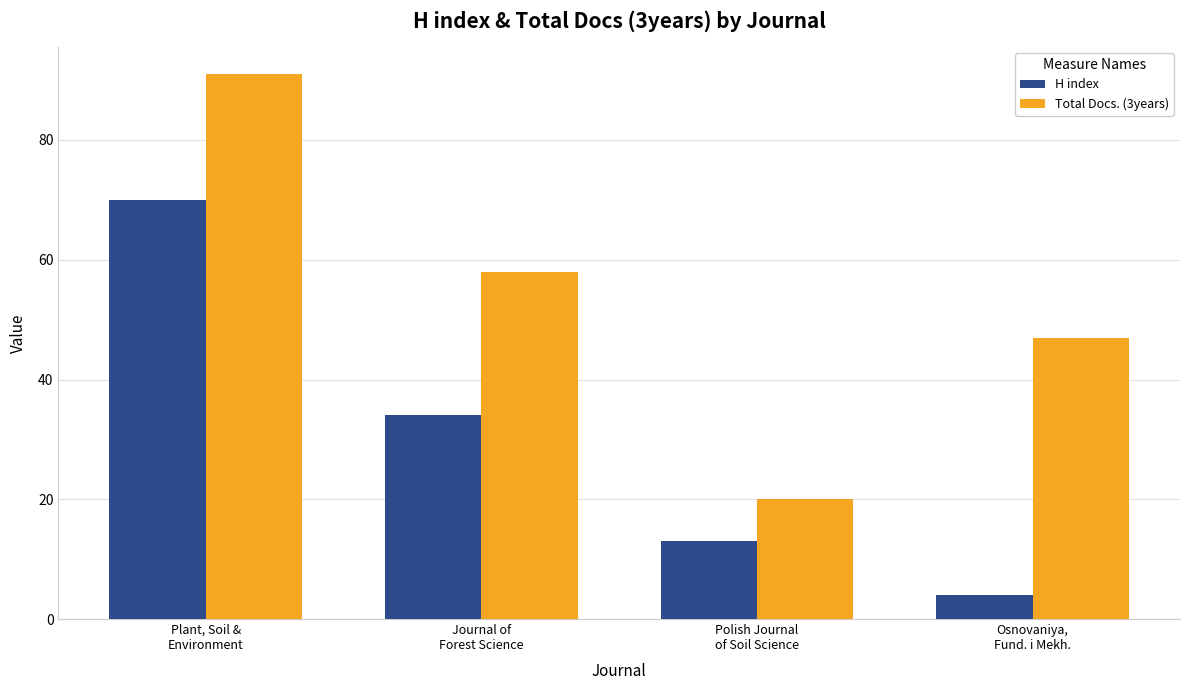

The Total Docs. (3years) series shows 47 at Osnovaniya,
Fund. i Mekh.. True or false?

True